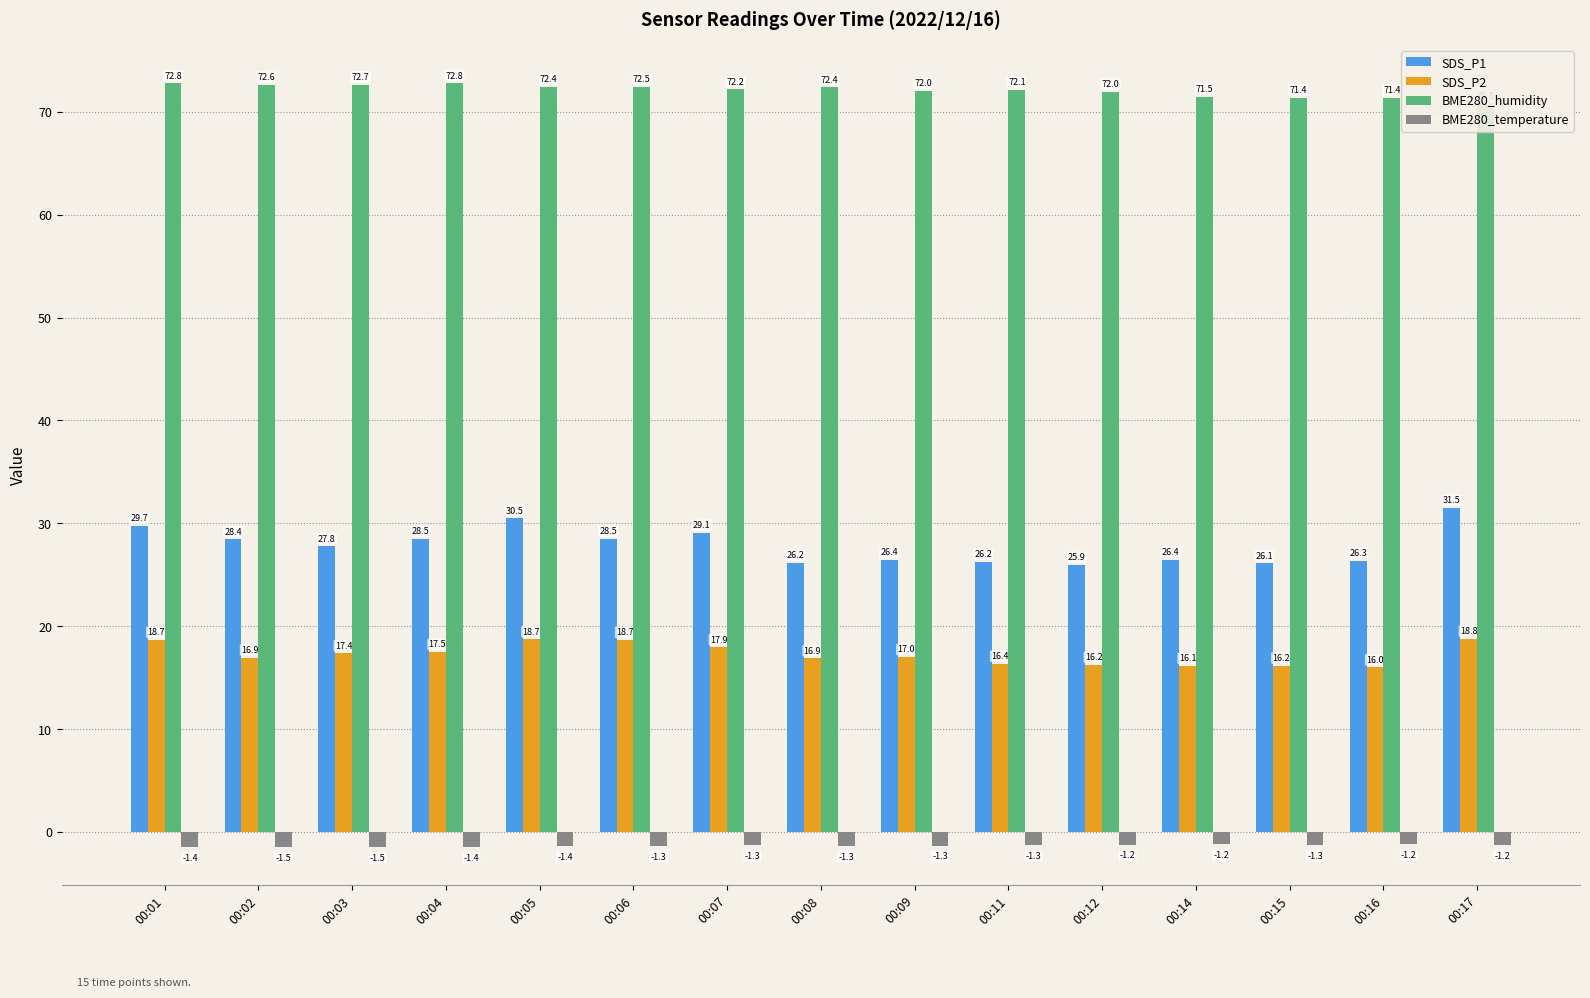

How many groups of bars are there?

15